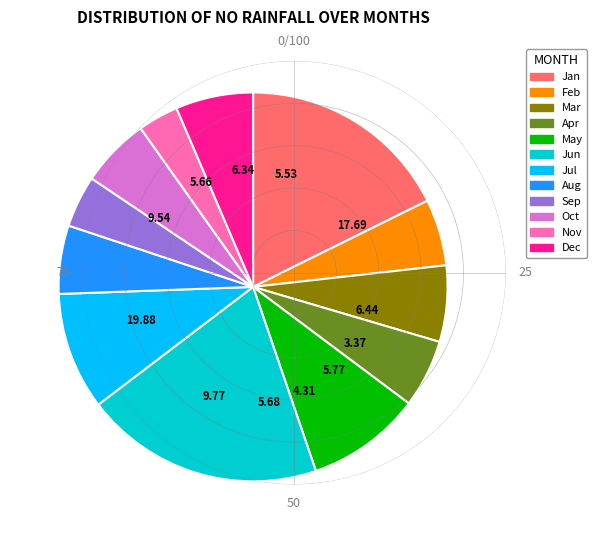

Count the number of slices in the pie.

12